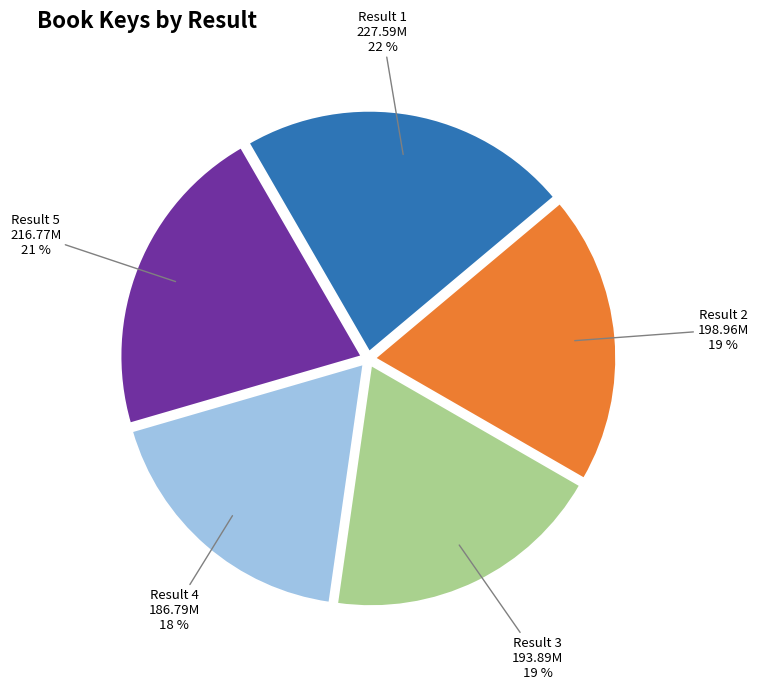

Combined, do Result 2 and Result 5 account for over 50%?

No